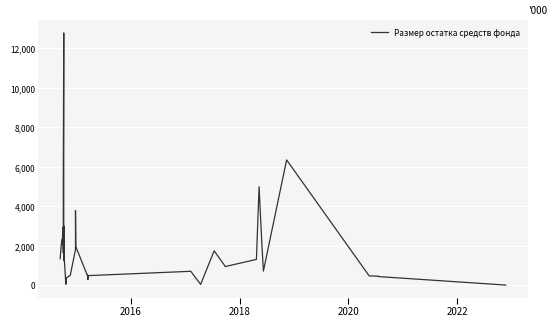

What is the sum of all values?

74509.3